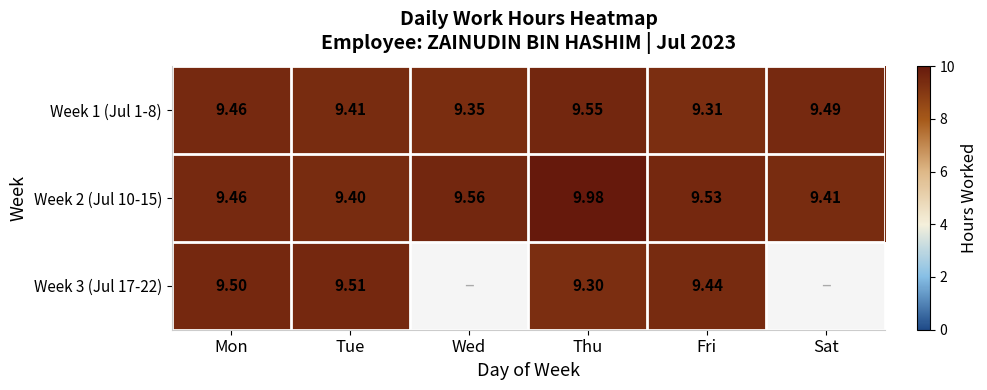

At which label is Week 1 (Jul 1-8) closest to 9?

Fri